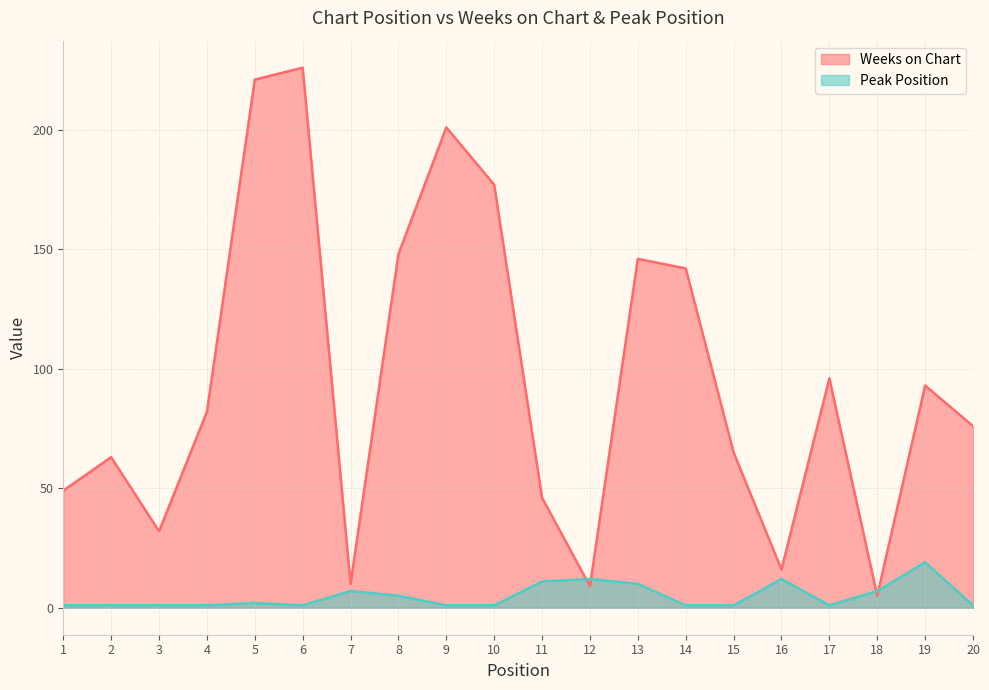

Rank the categories by Weeks on Chart value from highest to lowest.

6, 5, 9, 10, 8, 13, 14, 17, 19, 4, 20, 15, 2, 1, 11, 3, 16, 7, 12, 18